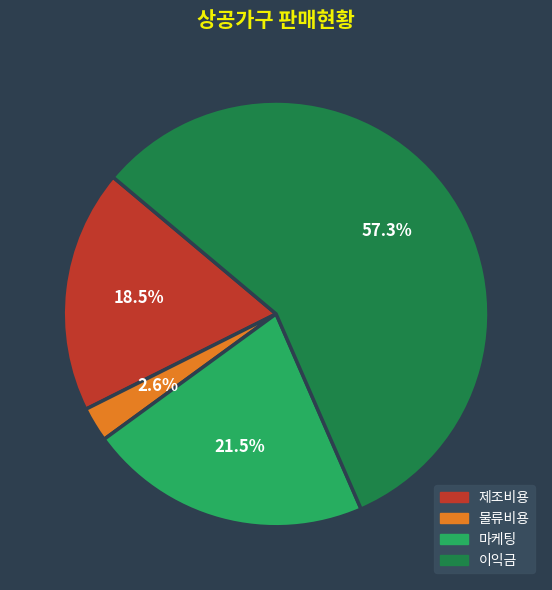

Which category accounts for the majority?

이익금